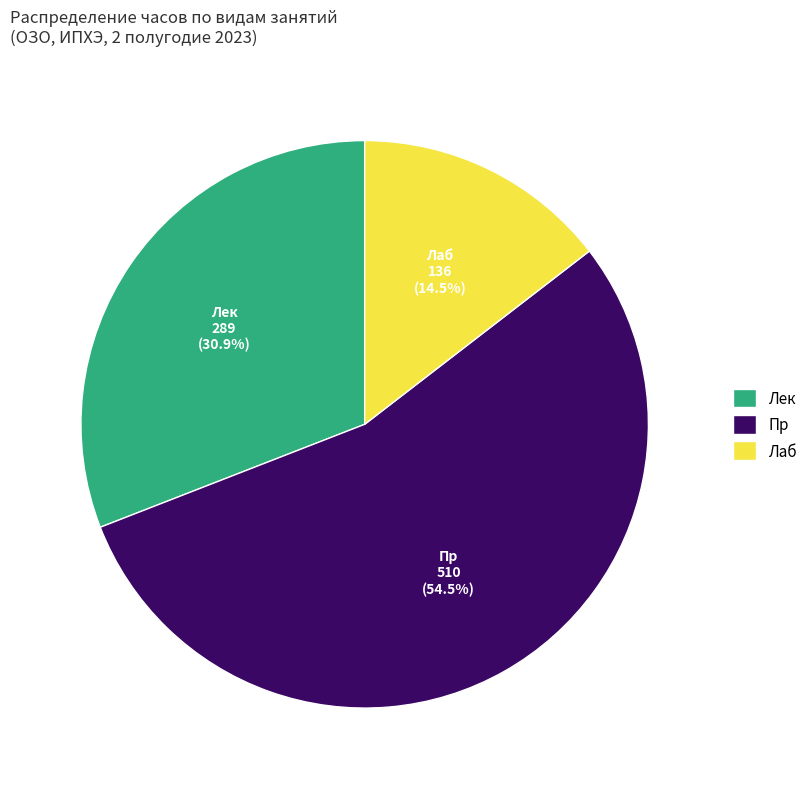

Is Лек the majority of the pie?

No